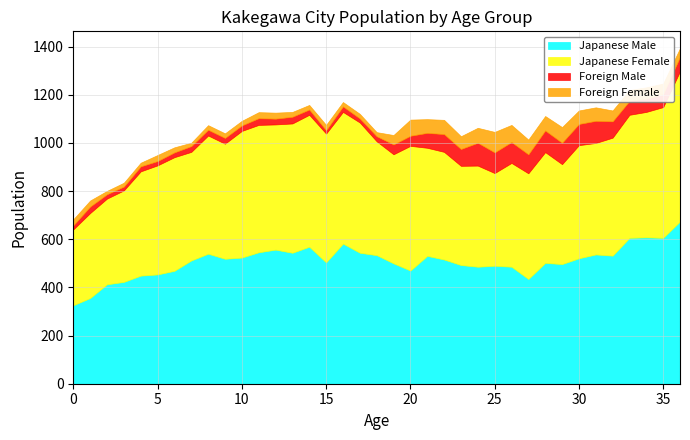

Where is the first local minimum for Foreign Male?

3